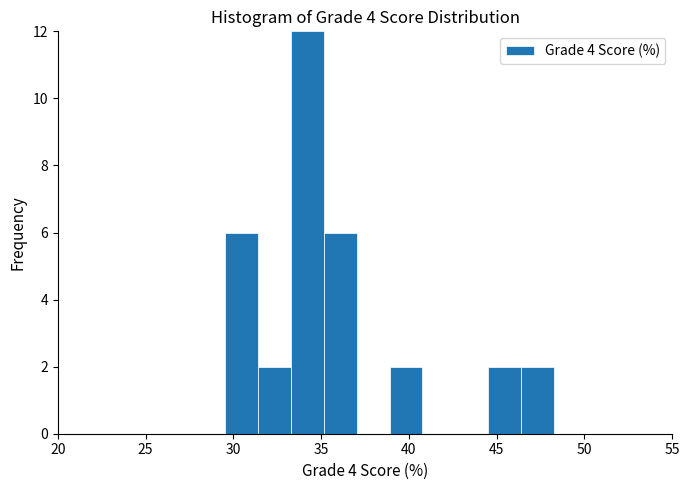

Around what value on the x-axis is the tallest bar? Give the approximate position of its centre, as read against the axis.

34.0